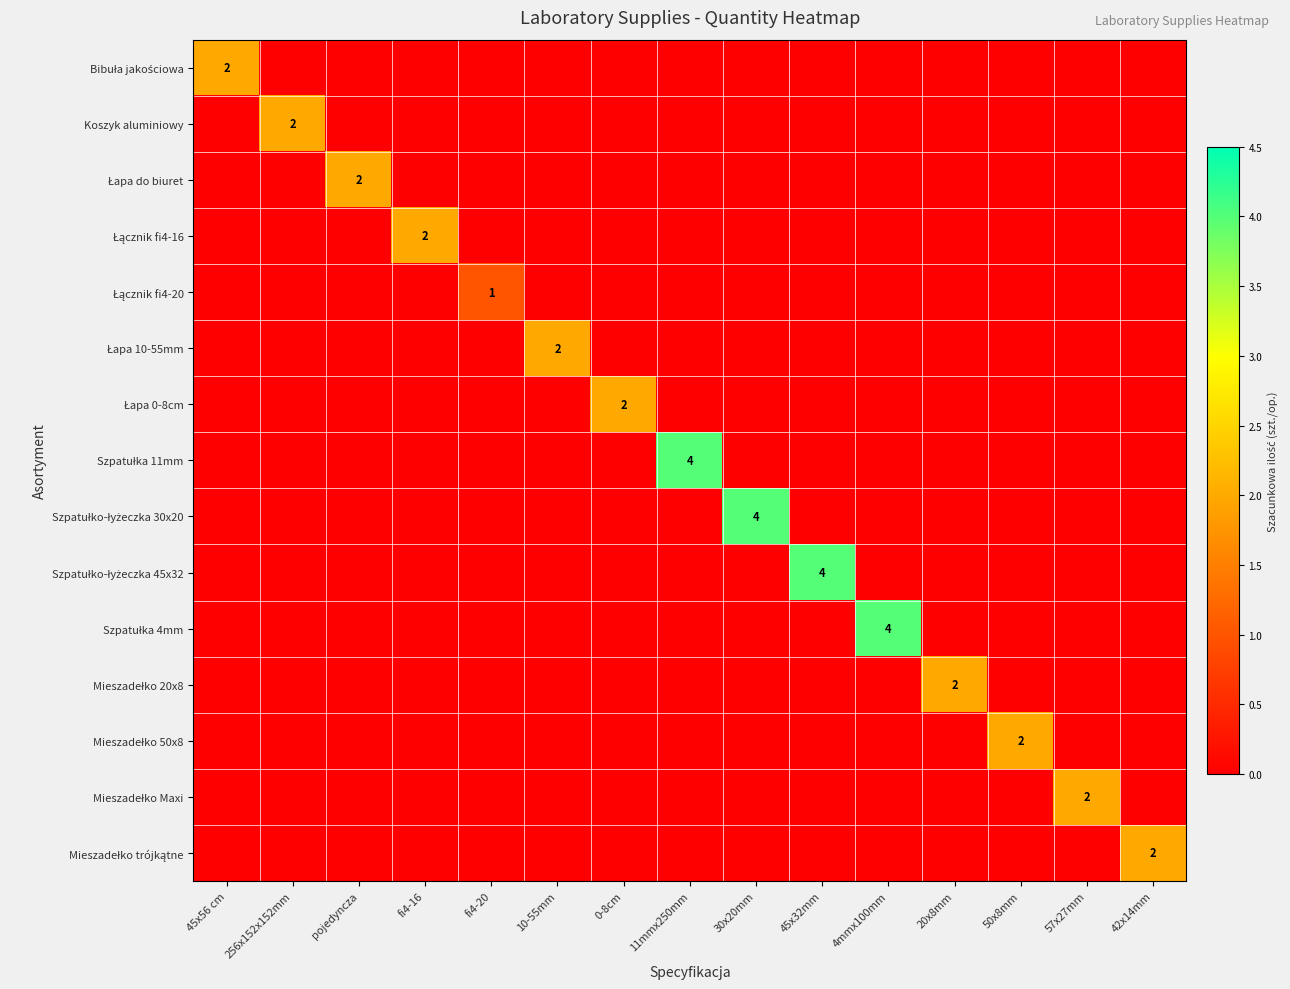

Is it true that Łapa 0-8cm equals -1 at fi4-20?

False